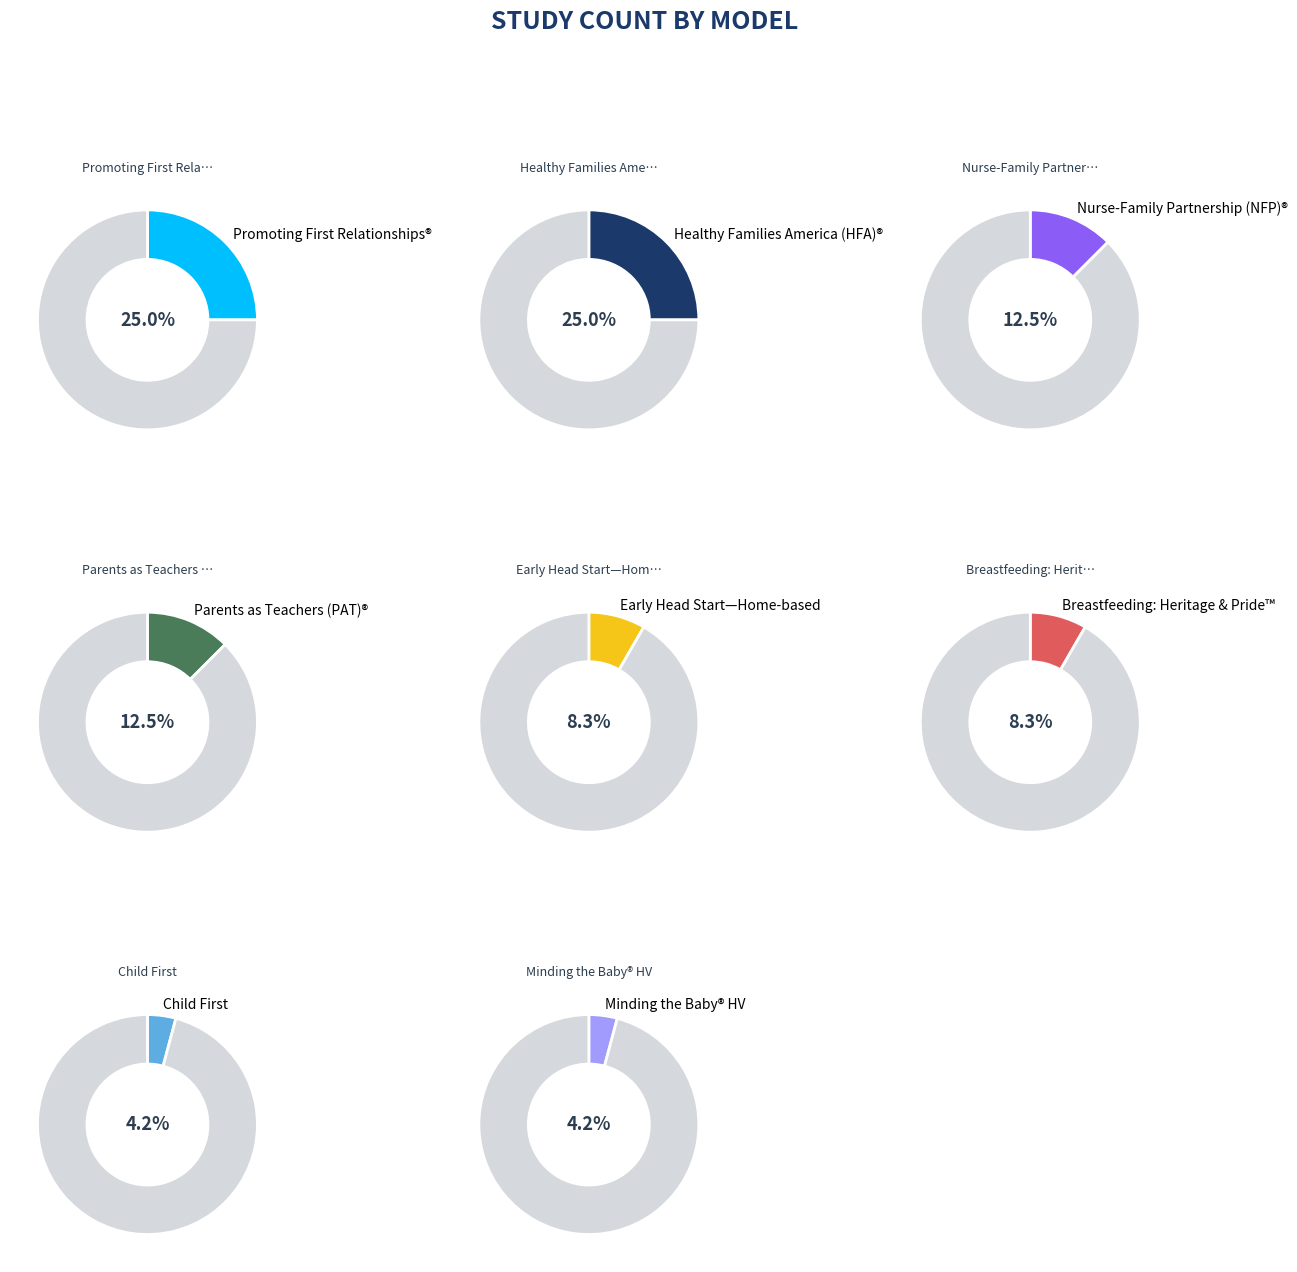

What is the change in value from Early Head Start—Home-based option to Minding the Baby® Home Visiting (MTB-HV)?

-1